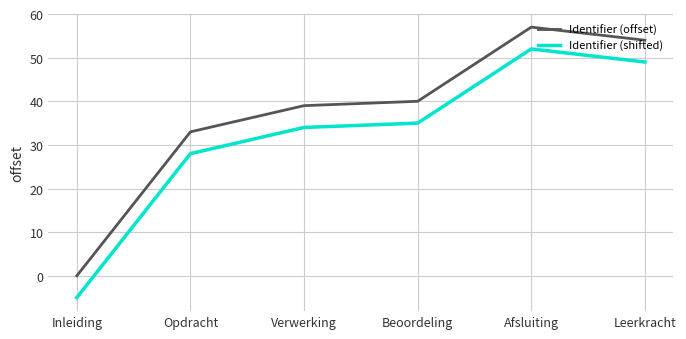

What is the difference between the second highest and minimum values in the Identifier (offset) series?

54